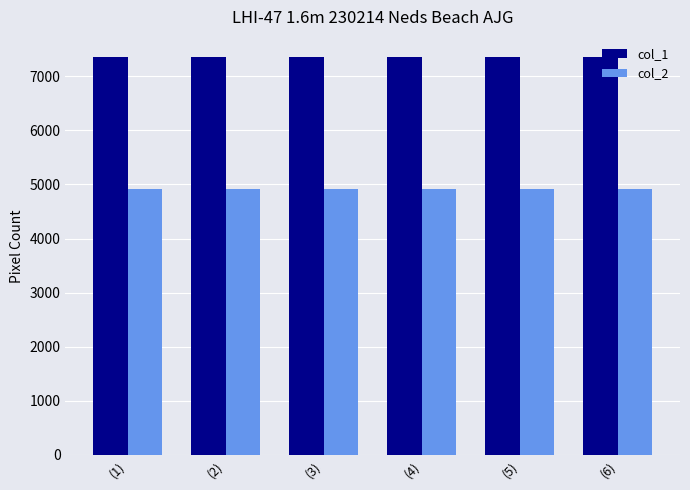

Reading right to left, list all the values displayed in this chart.

col_1: (6)=7360	(5)=7360	(4)=7360	(3)=7360	(2)=7360	(1)=7360
col_2: (6)=4912	(5)=4912	(4)=4912	(3)=4912	(2)=4912	(1)=4912